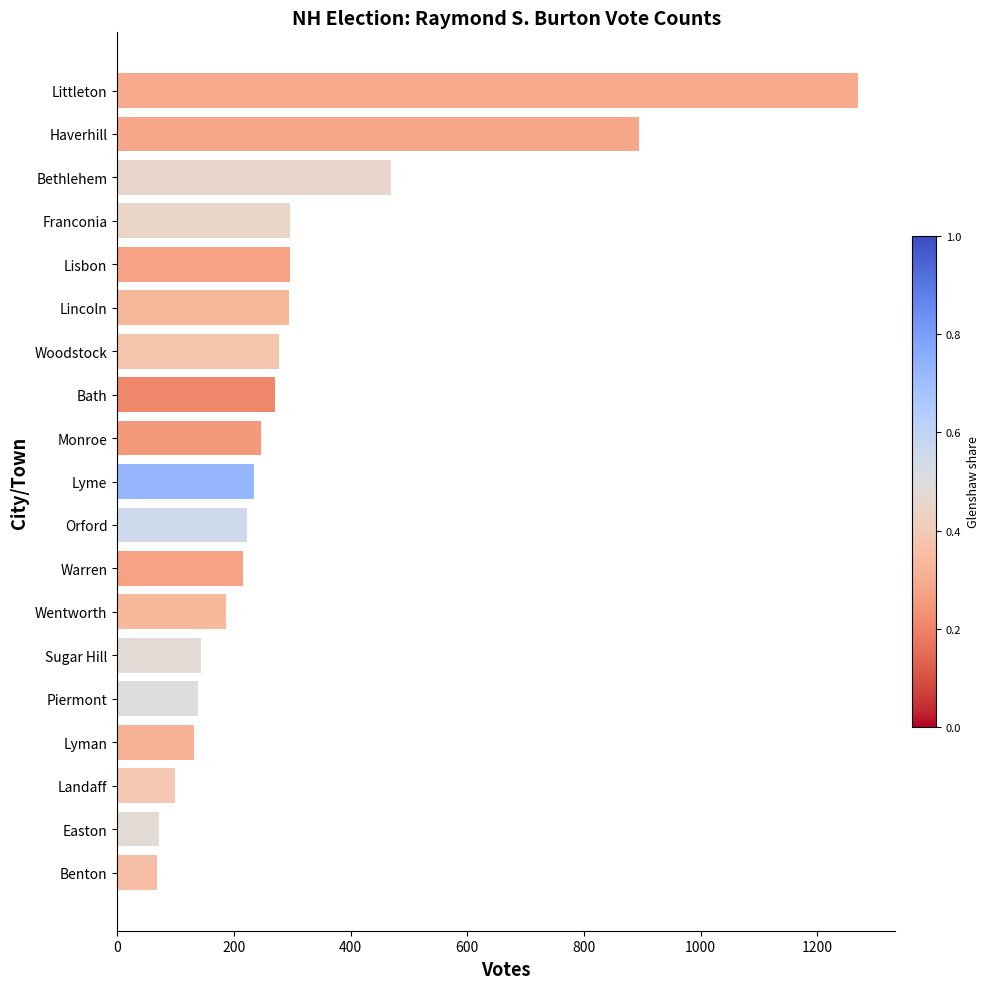

What is the sum of all values?

5830